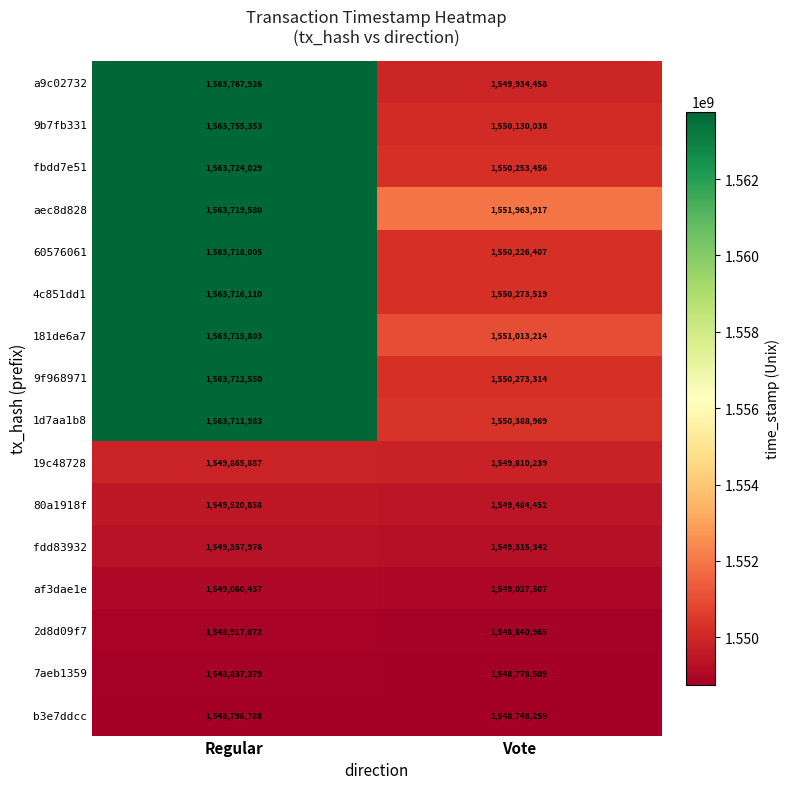

List the series in order of their peak value, lowest first.

b3e7ddcc, 7aeb1359, 2d8d09f7, af3dae1e, fdd83932, 80a1918f, 19c48728, 1d7aa1b8, 9f968971, 181de6a7, 4c851dd1, 60576061, aec8d828, fbdd7e51, 9b7fb331, a9c02732